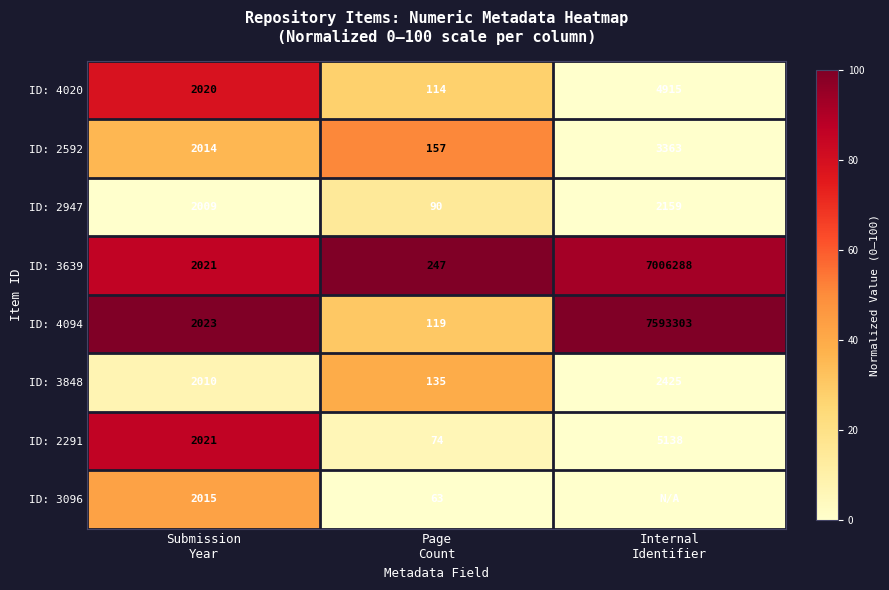

What is the difference between the maximum and minimum values in the ID: 3848 series?

2290